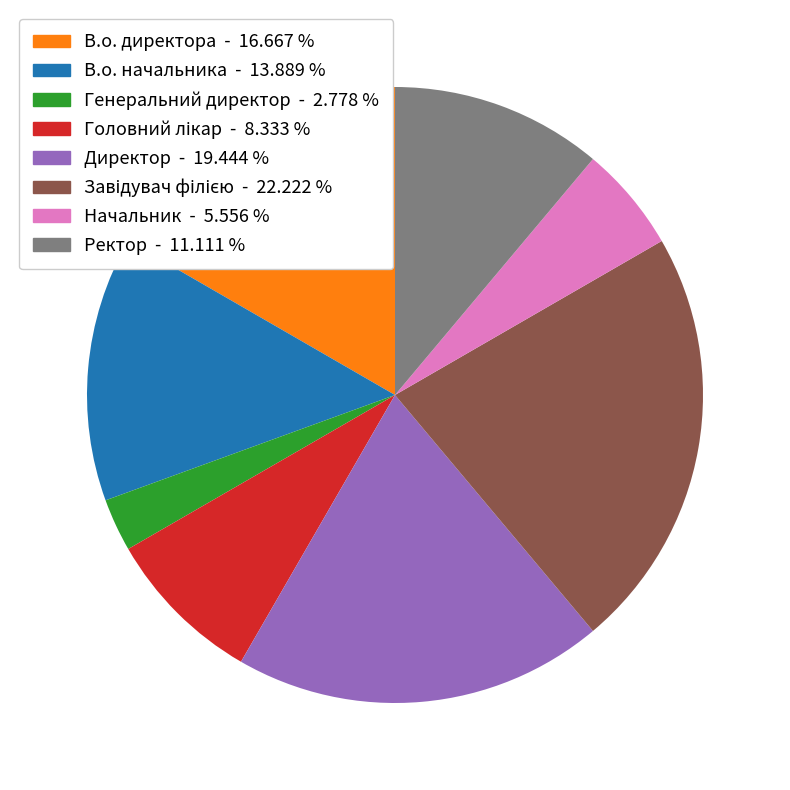

Does Директор account for over 50% of the chart?

No